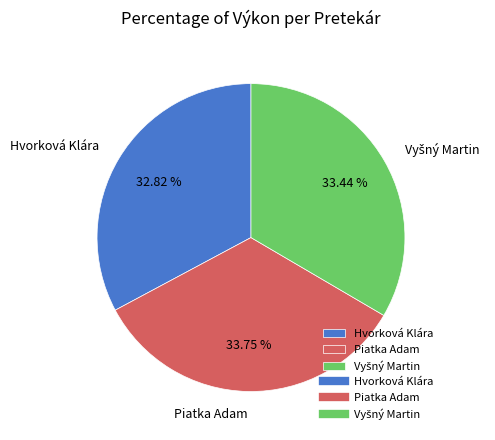

To the nearest percent, what is the combined percentage of Piatka Adam and Hvorková Klára?

67%